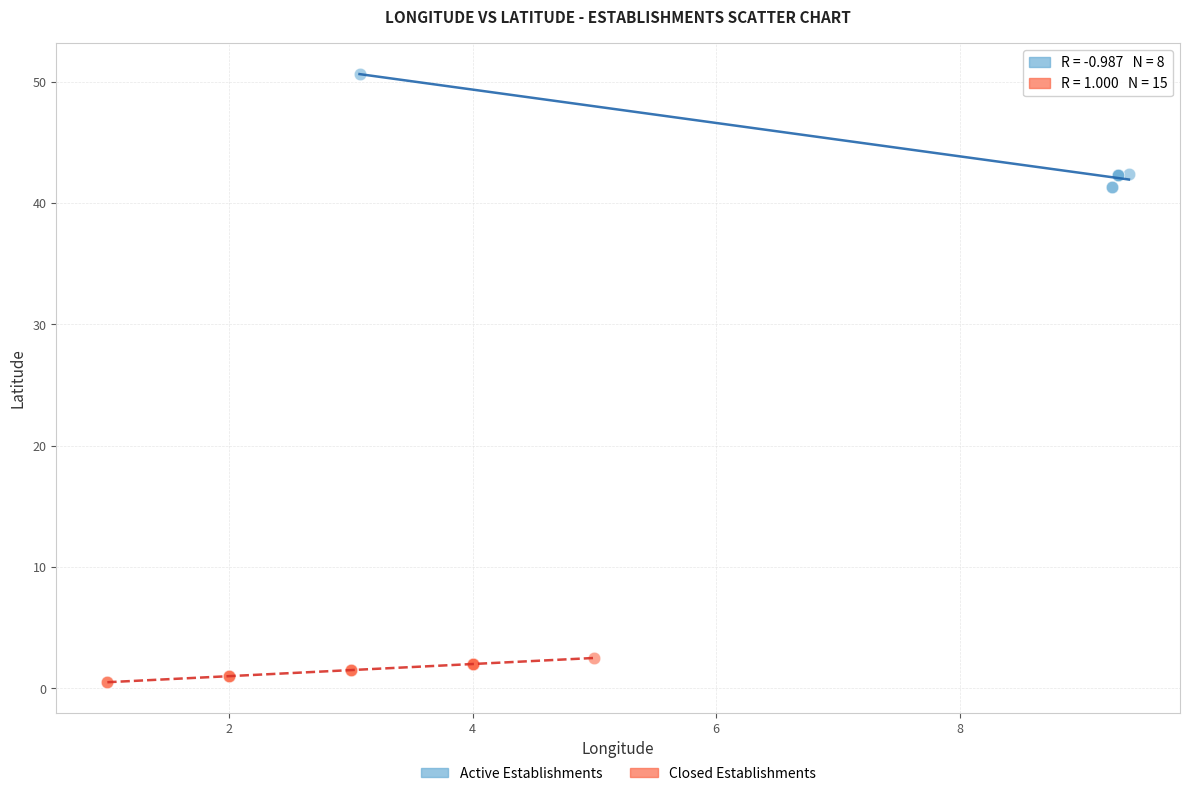

What are all the series names shown in the legend?

Active Establishments, Closed Establishments